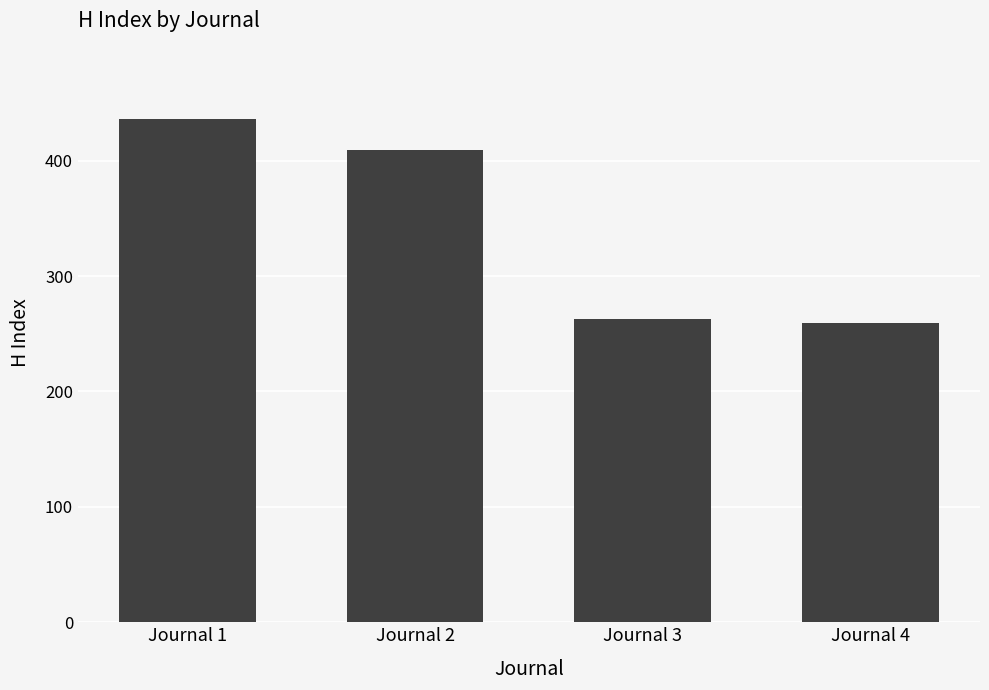

At which label is the value closest to 347?

Journal 2